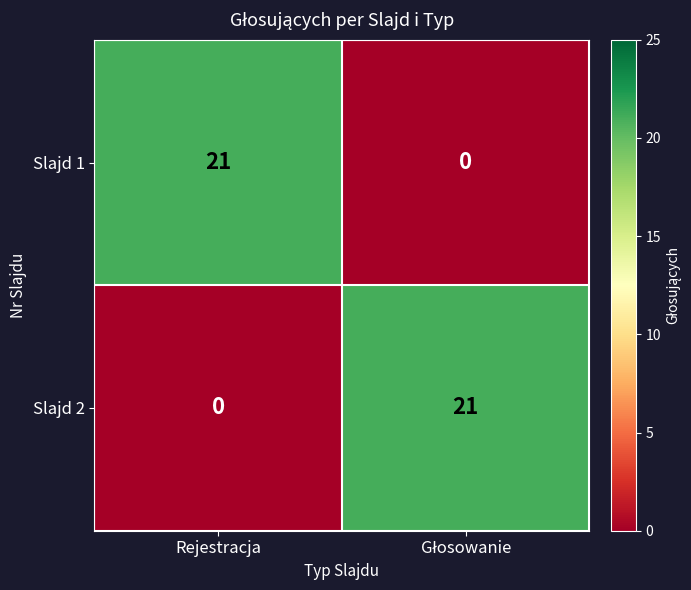

Is the value of Slajd 2 at Rejestracja greater than the value of Slajd 1 at Rejestracja?

No